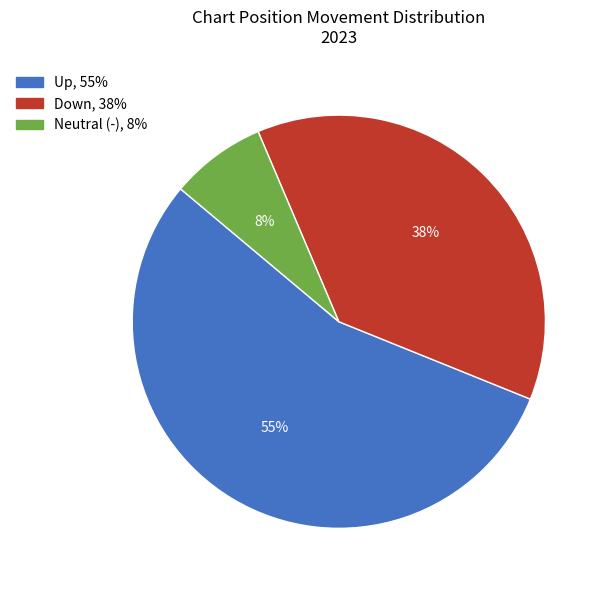

To the nearest percent, what is the average slice percentage?

33%